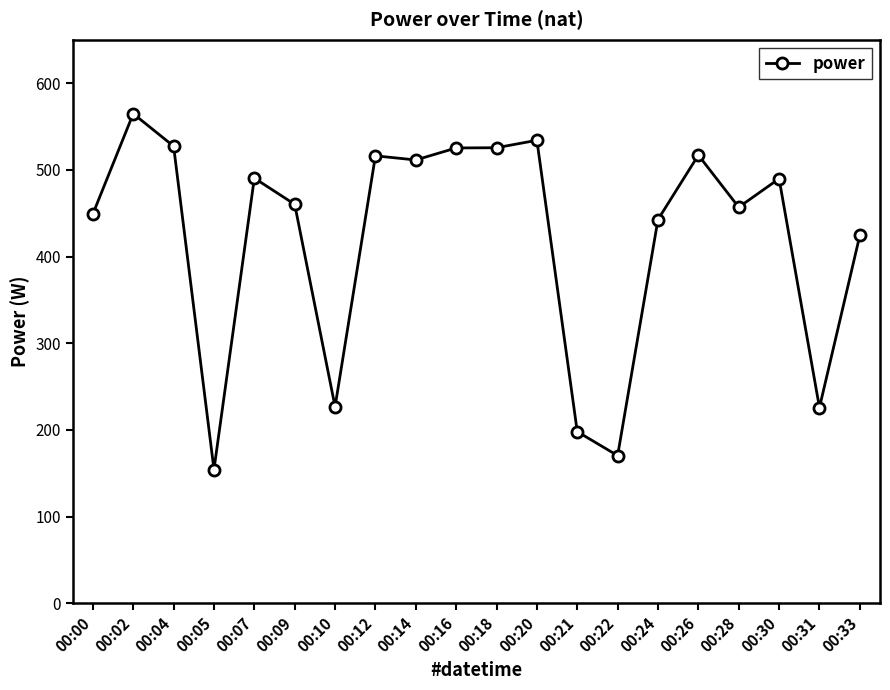

Count the number of categories in the chart.

20